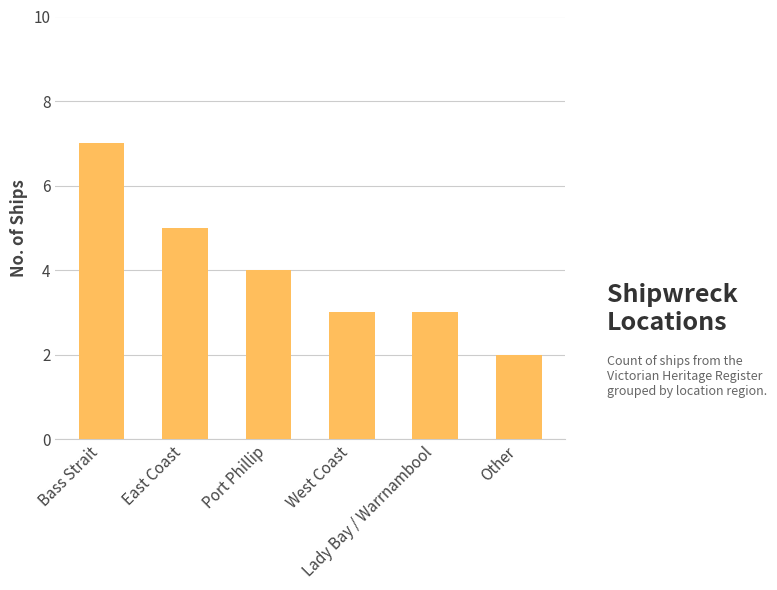

What is the maximum value shown in the chart?

7